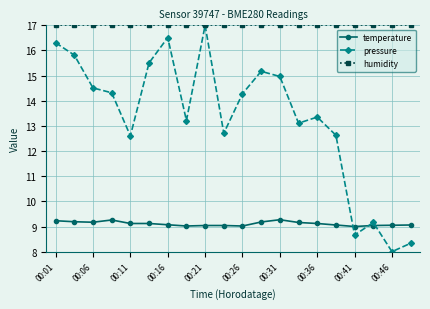

What is the average value of the humidity series?

17.0